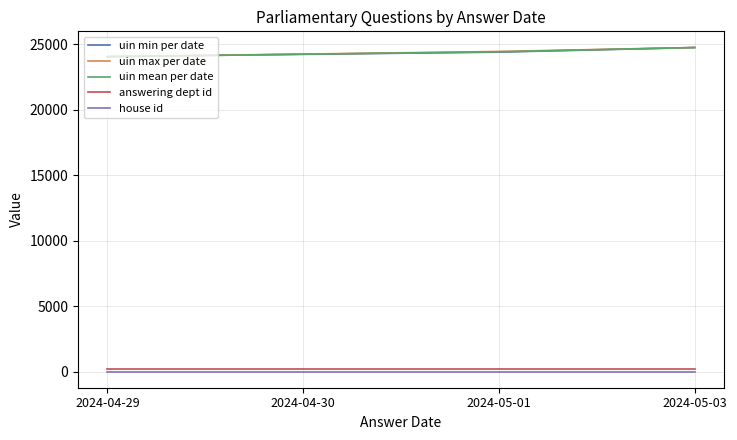

What are all the series names shown in the legend?

uin min per date, uin max per date, uin mean per date, answering dept id, house id